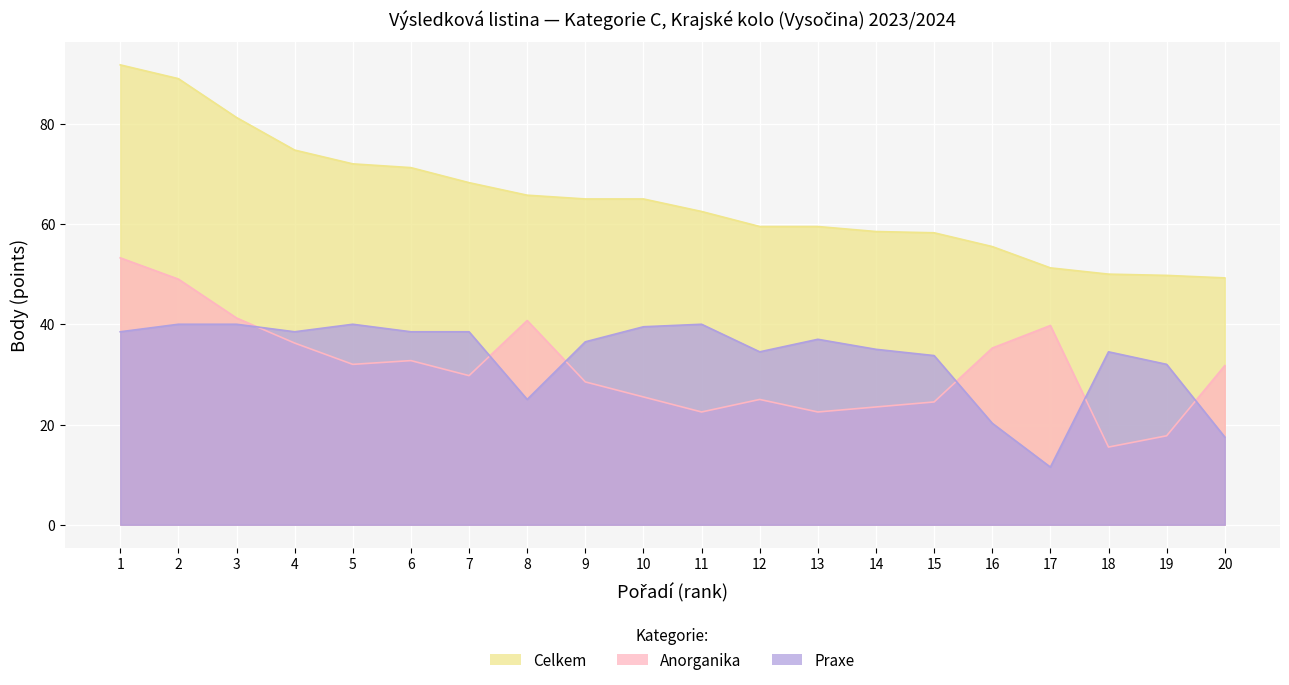

What are all the series names shown in the legend?

Celkem, Anorganika, Praxe